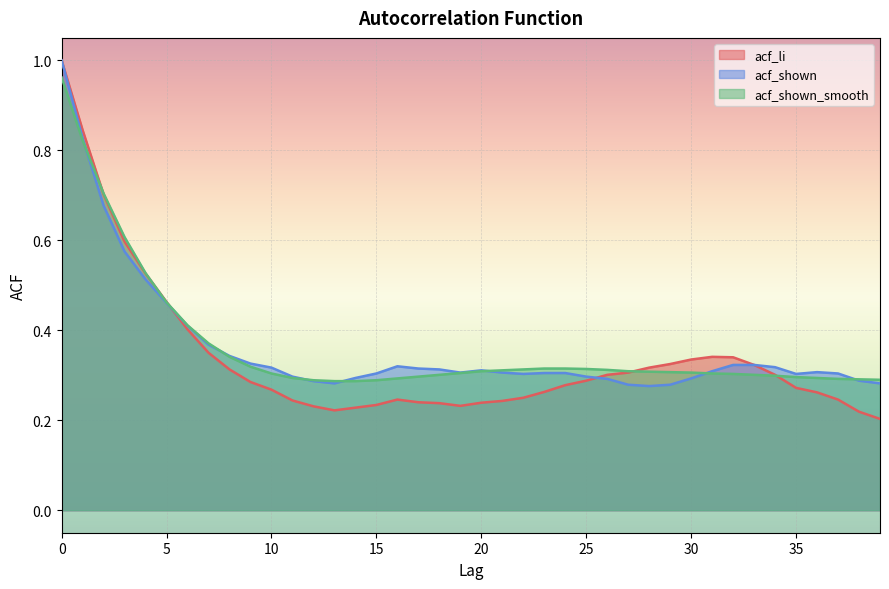

List the series in order of their peak value, highest first.

acf_li, acf_shown, acf_shown_smooth